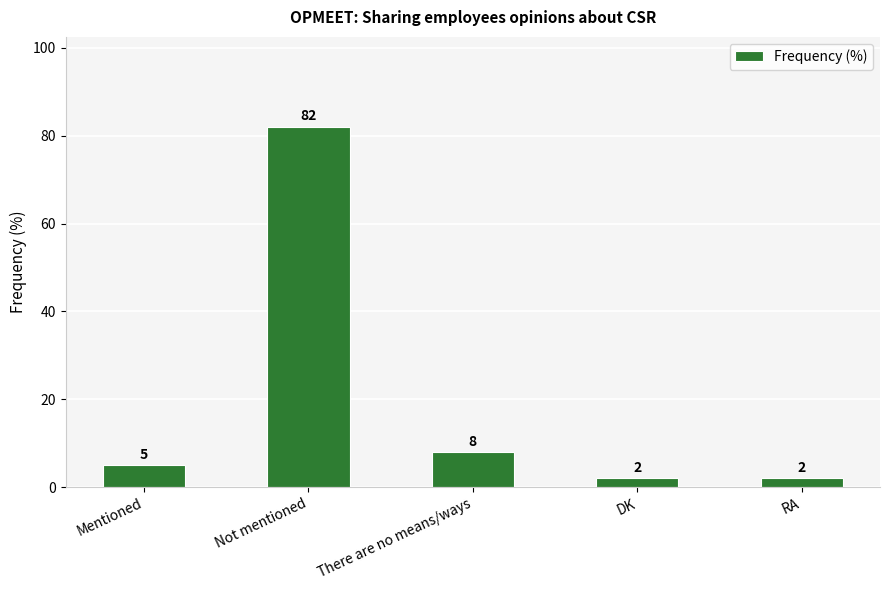

Approximately how many times larger is the value at RA compared to Mentioned?

0.4